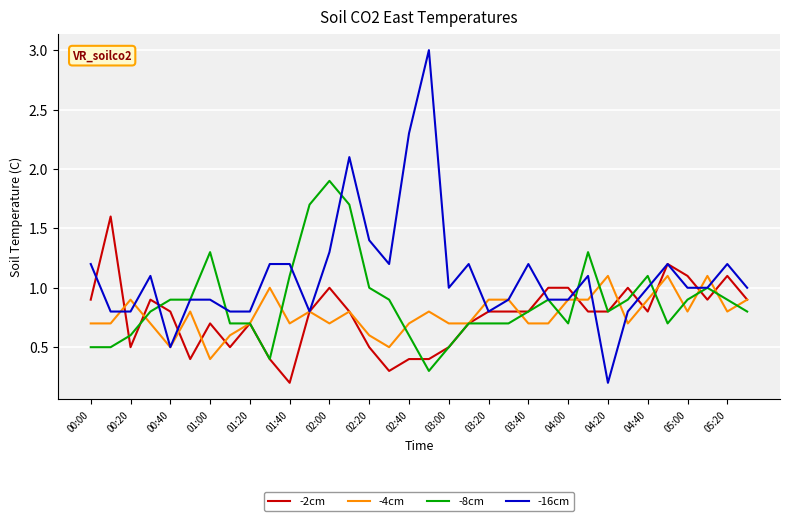

List the series in order of their peak value, highest first.

-16cm, -8cm, -2cm, -4cm